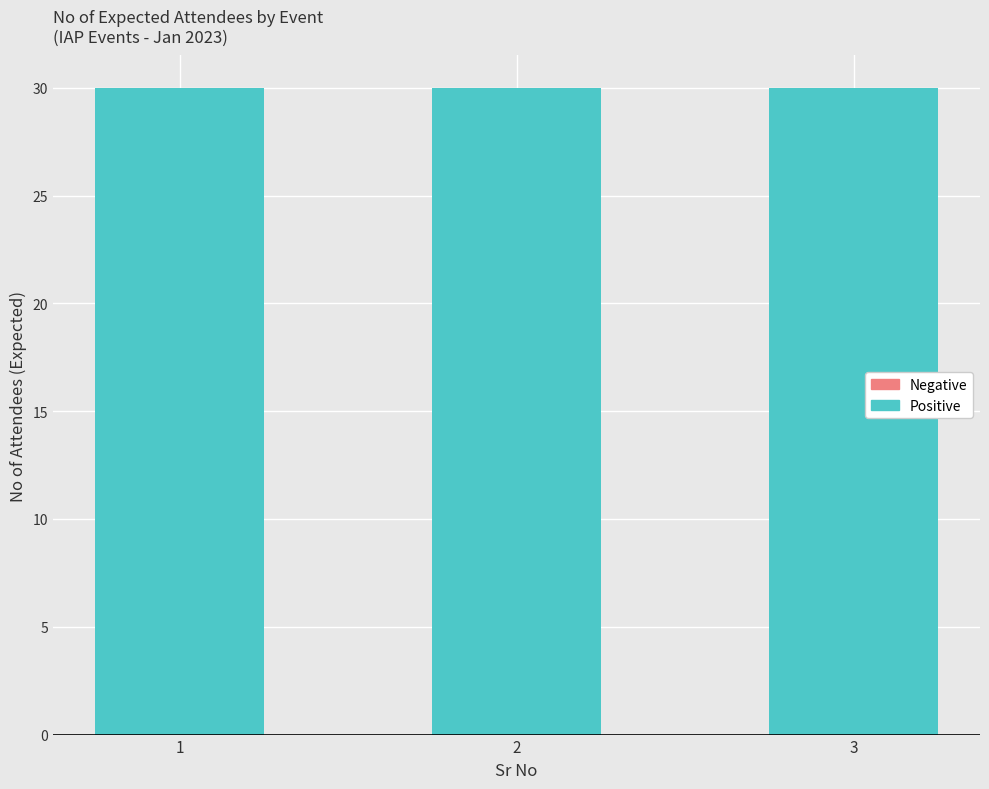

Between 2 and 3, which series saw the biggest shift?

Positive